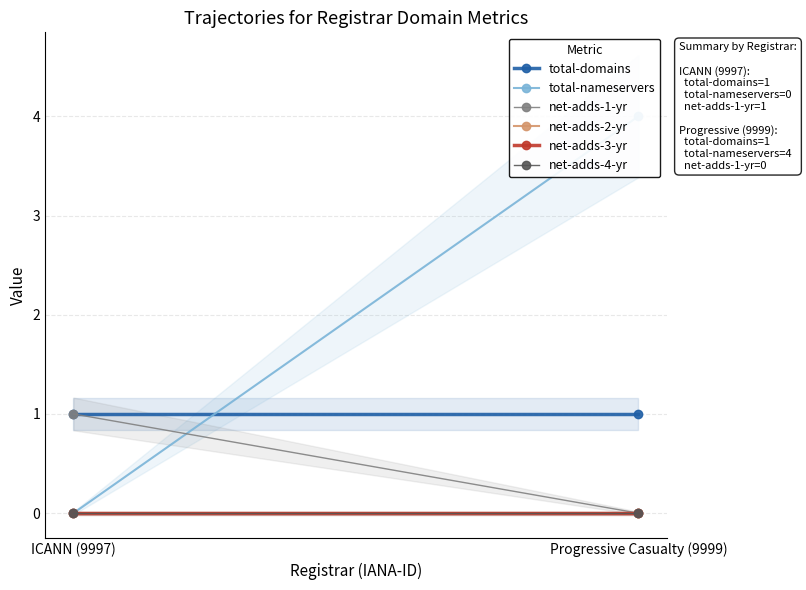

What is the spread (max minus min) of values at Progressive Casualty (9999)?

4